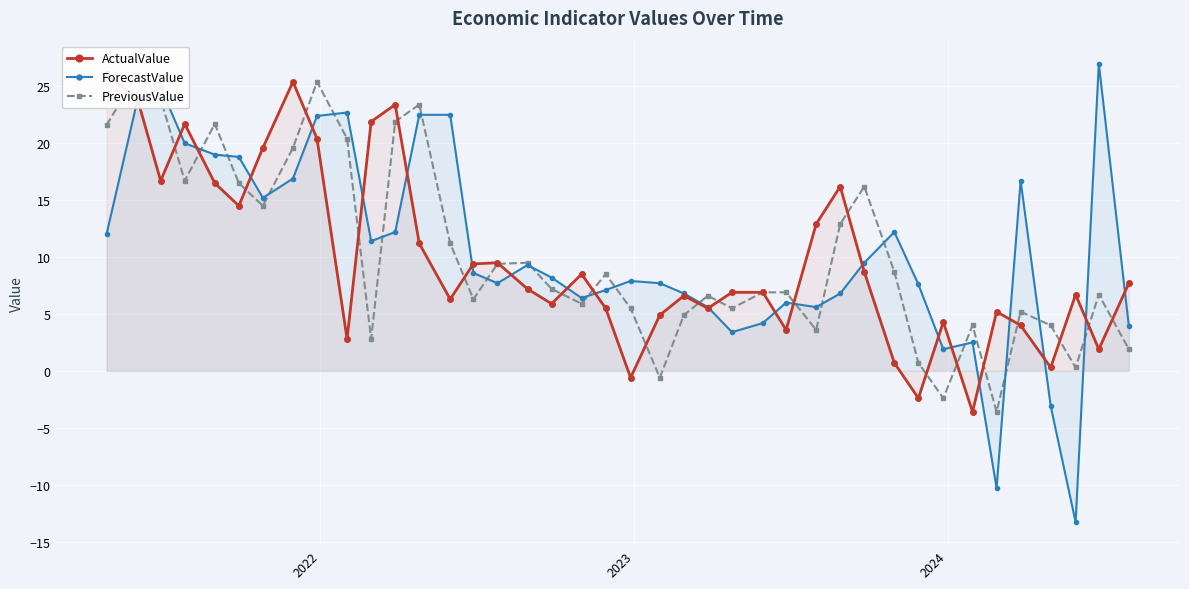

Which series has the widest spread of values?

ForecastValue